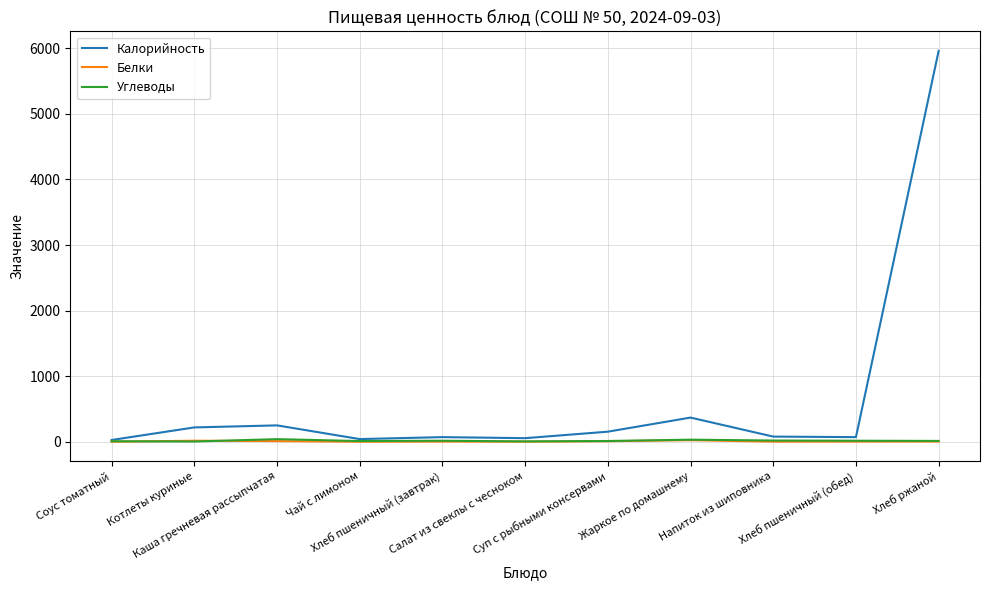

What is the maximum value shown in the chart?

5962